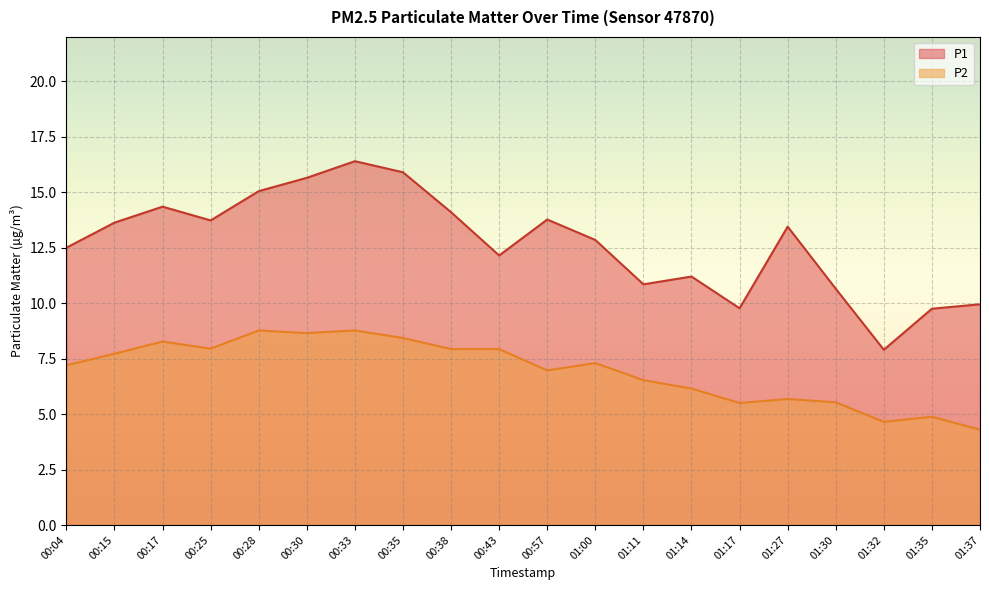

At 01:30, list the series in order from smallest to largest.

P2, P1